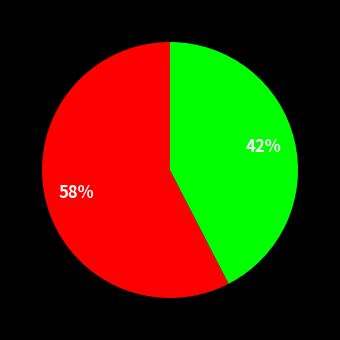

Is there any slice that represents more than half of the pie?

Yes